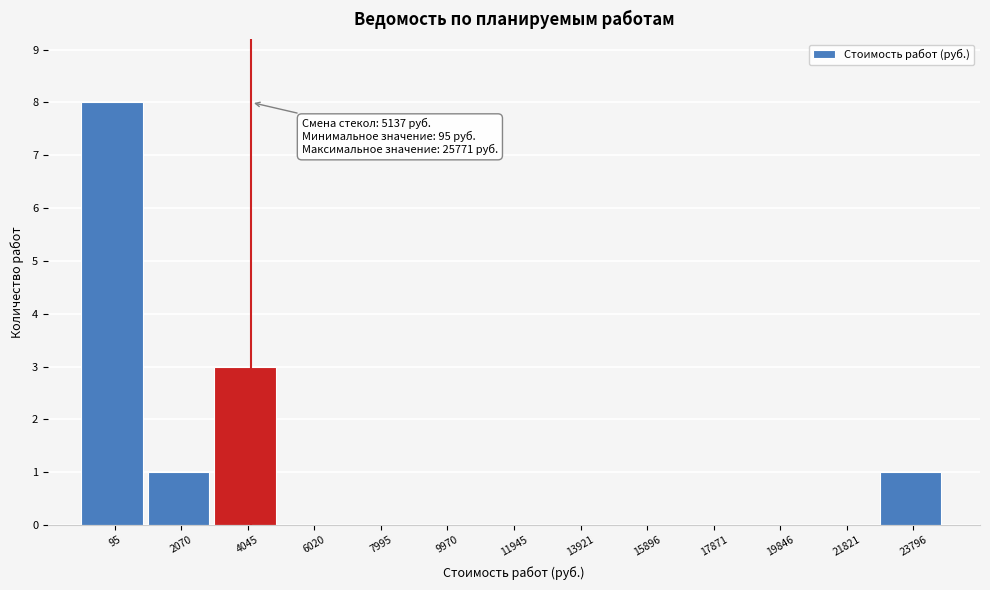

Reading left to right, list all the values displayed in this chart.

95=8	2070=1	4045=3	6020=0	7995=0	9970=0	11945=0	13921=0	15896=0	17871=0	19846=0	21821=0	23796=1